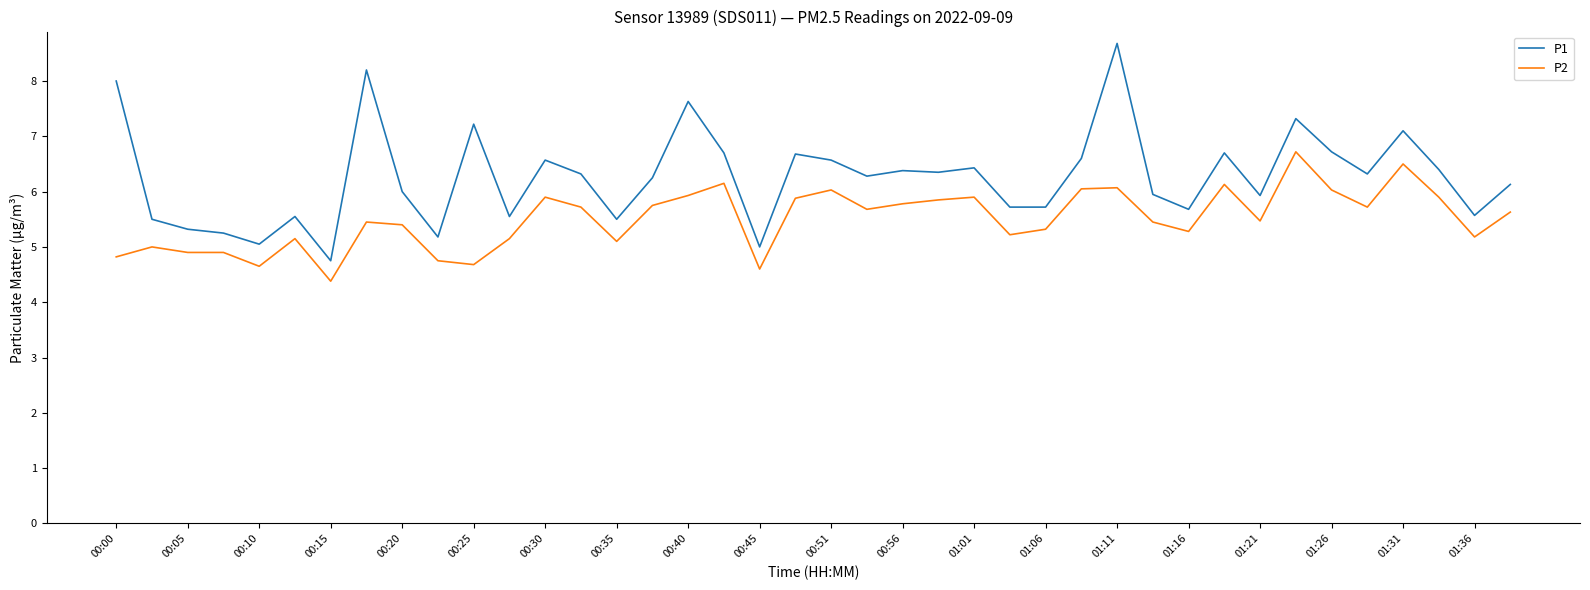

What is the maximum value for P1?

8.7